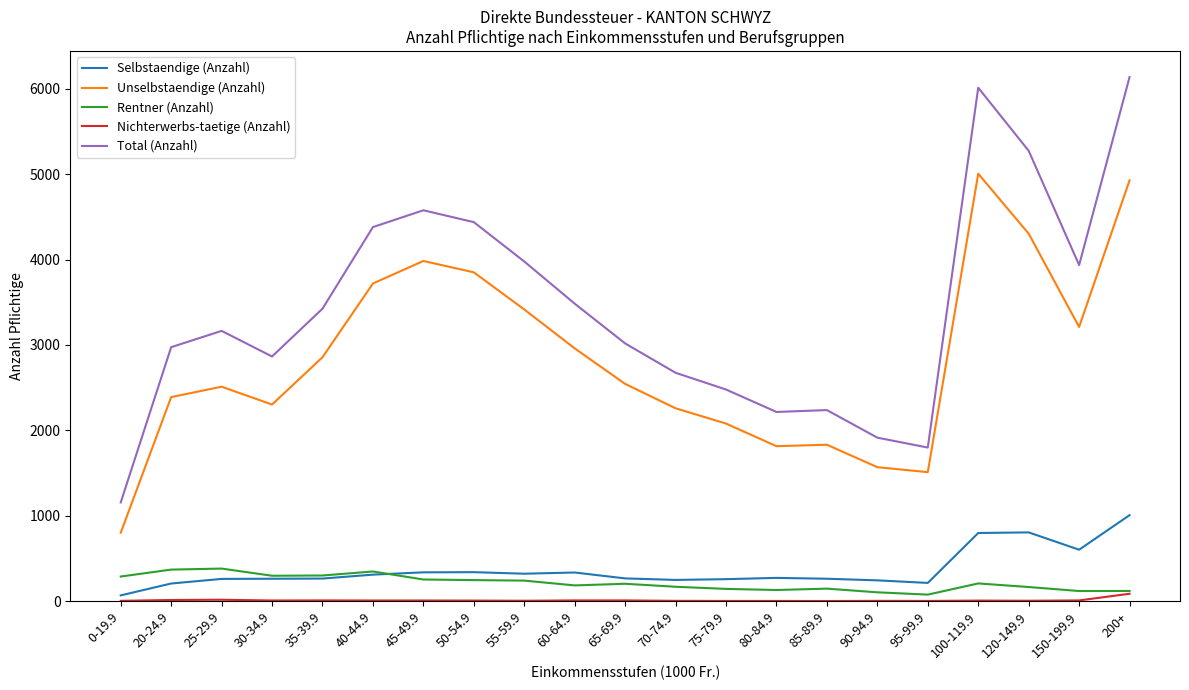

Between 75-79.9 and 85-89.9, which series saw the biggest shift?

Unselbstaendige (Anzahl)